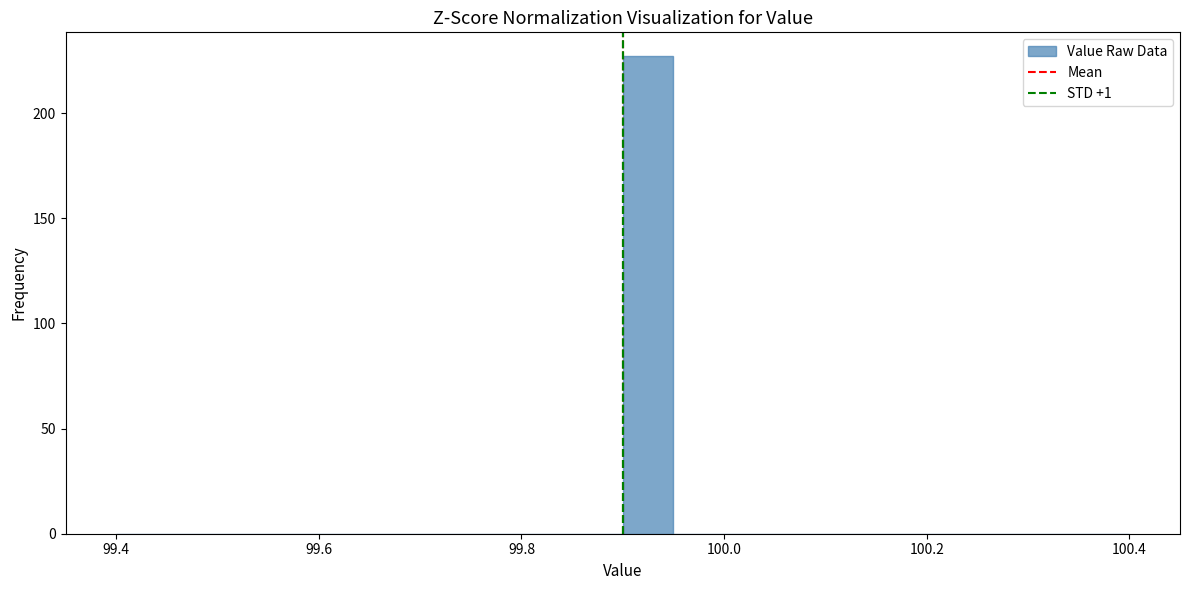

Read against the x-axis, roughly where is the centre of the tallest bar?

99.92